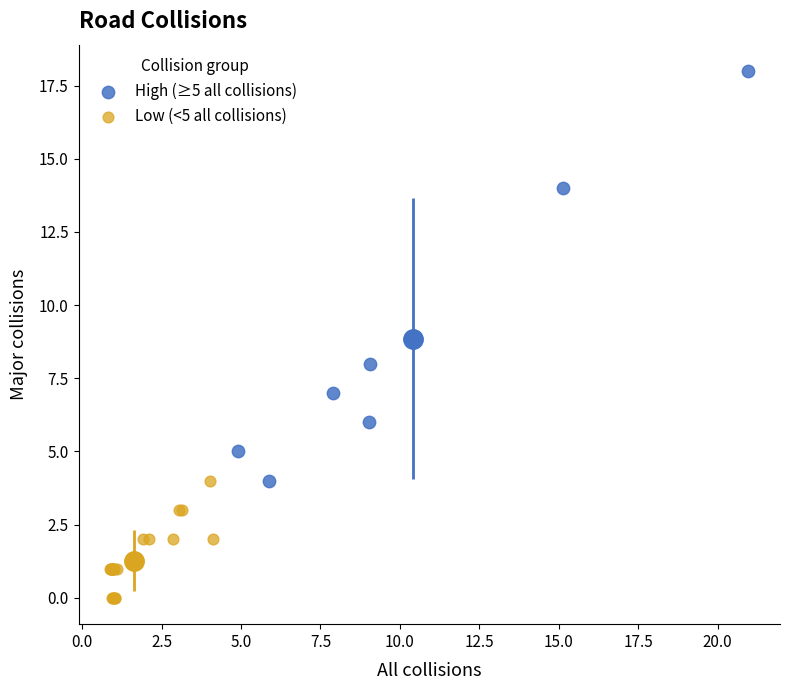

Which series contains the lowest Y value?

Low (<5 all collisions)